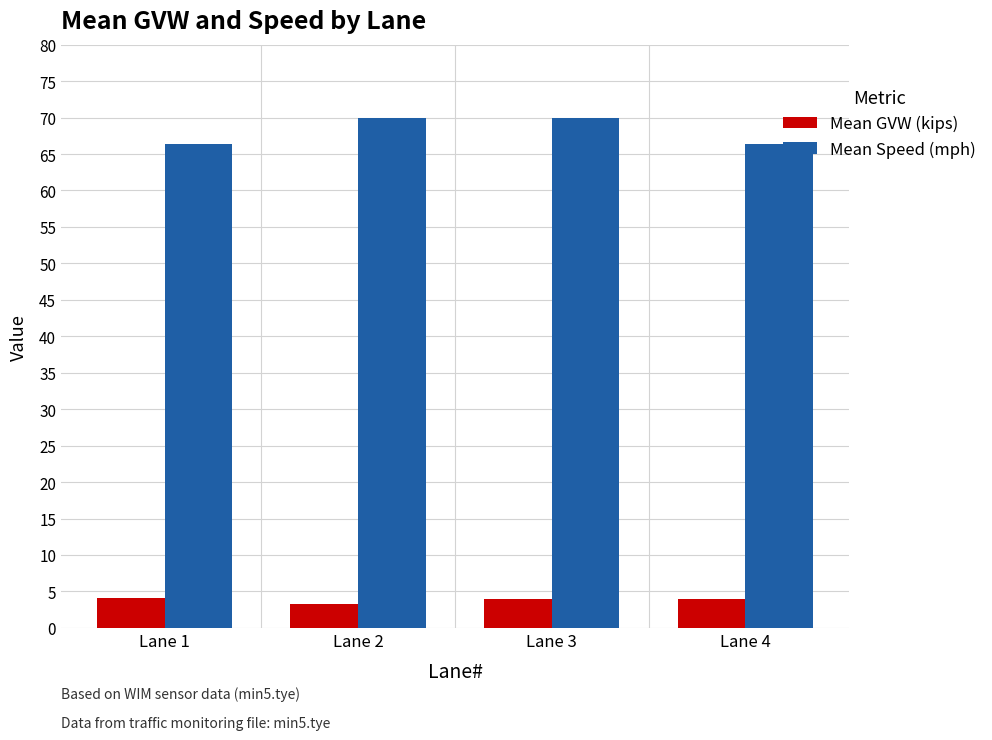

What is the difference between the maximum and minimum values in the Mean Speed (mph) series?

3.6